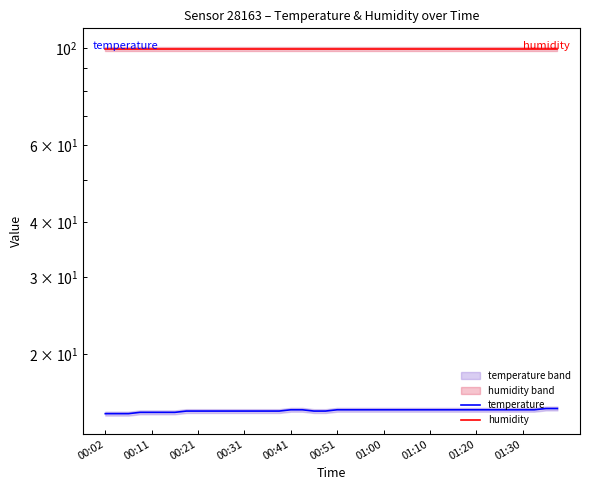

Which series changed the most between 10 and 26?

temperature